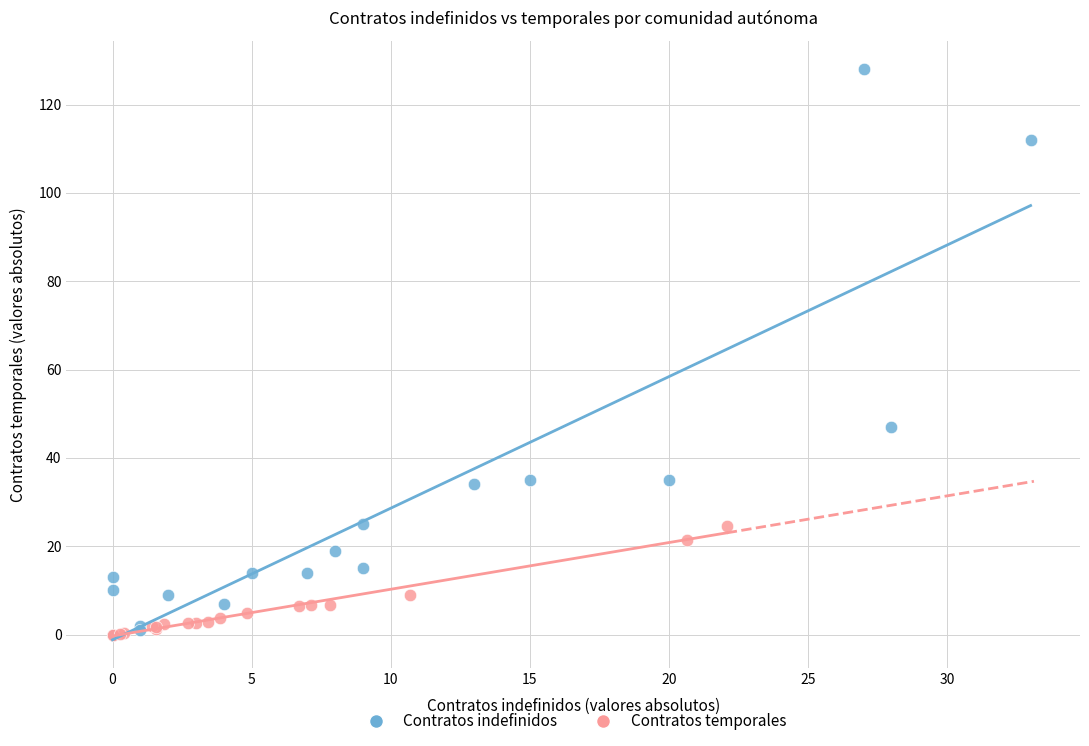

Which series has the widest spread of Y values?

Contratos indefinidos